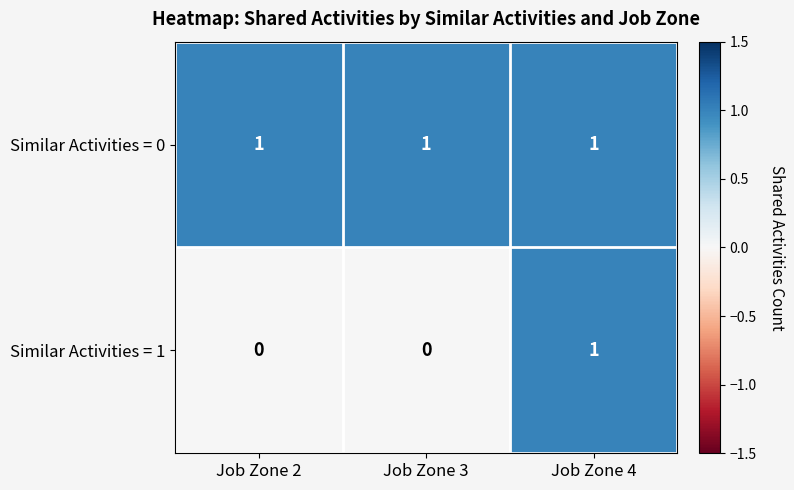

The Similar Activities = 0 series shows 1 at Job Zone 3. True or false?

True